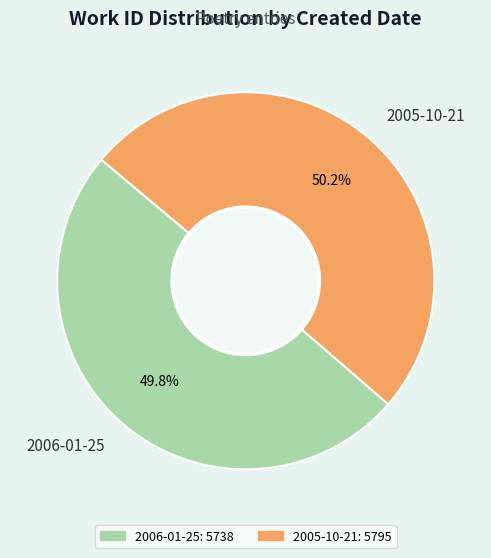

Is there a majority slice in this chart?

Yes